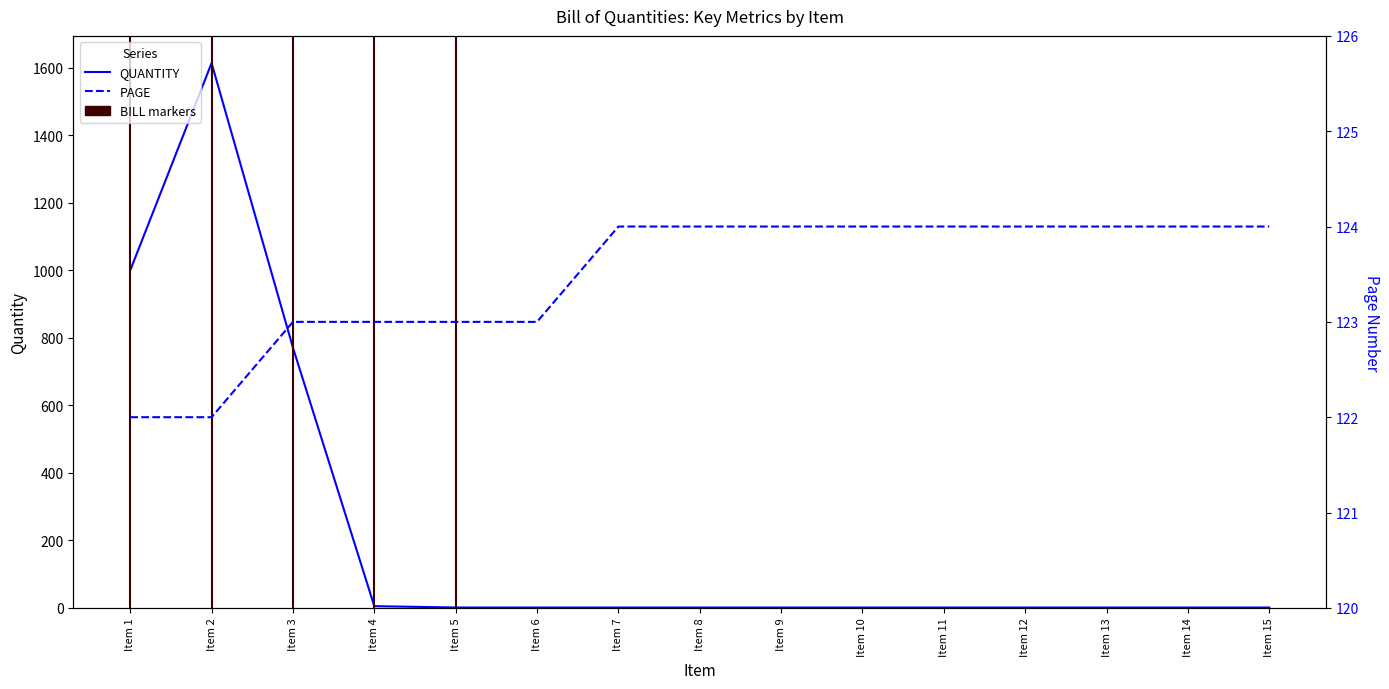

Which series has the widest spread of values?

QUANTITY